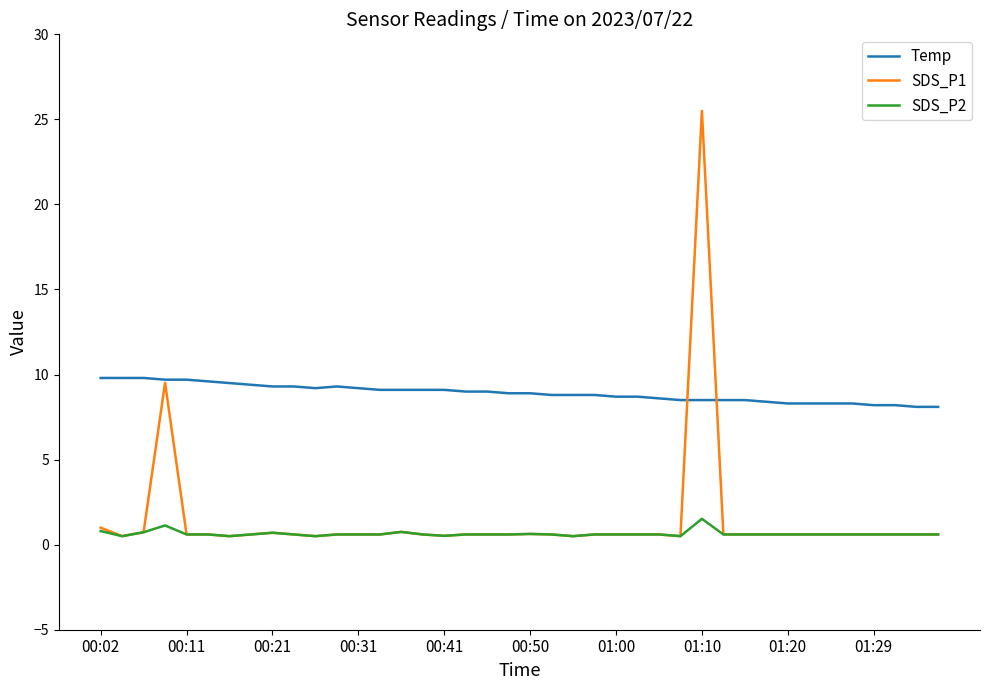

Which series has the largest total across all categories?

Temp